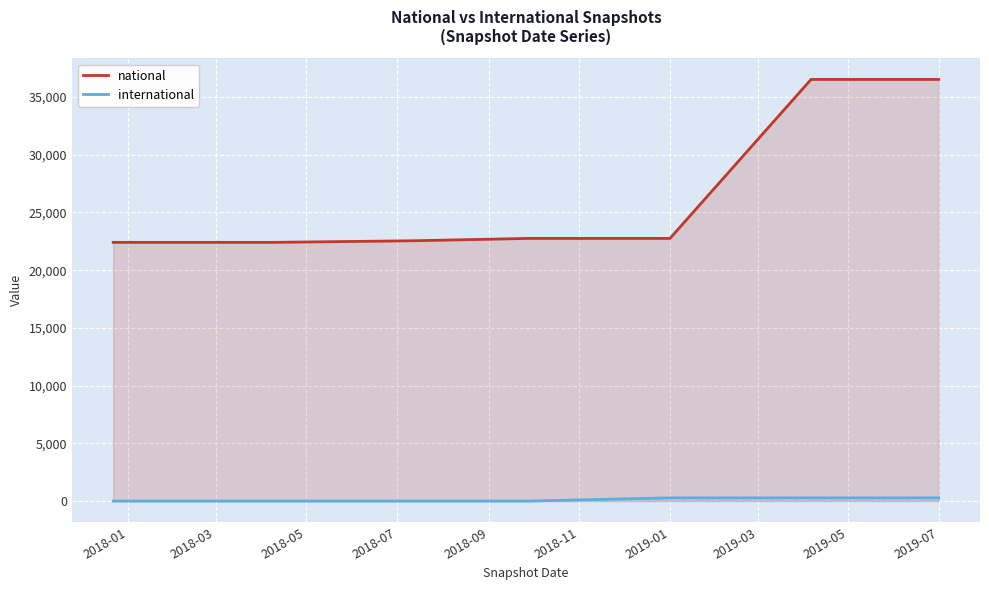

The national series shows 6129 at 2019-01. True or false?

False